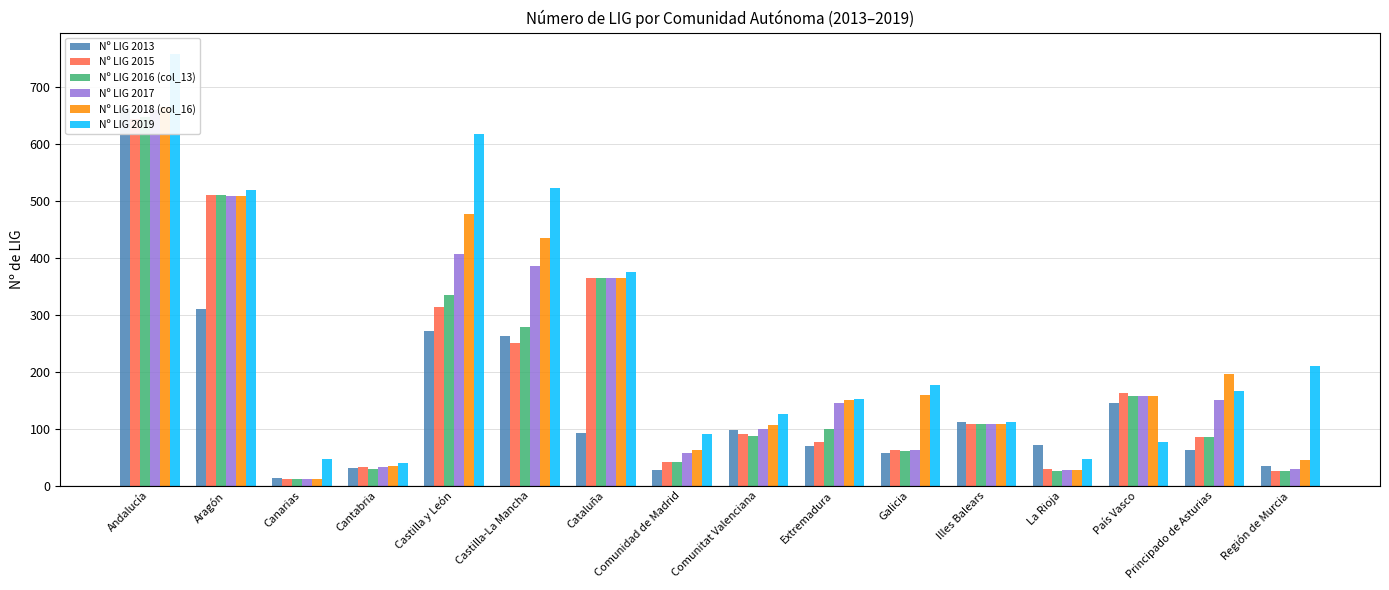

Is it true that Nº LIG 2019 equals 758 at Andalucía?

True